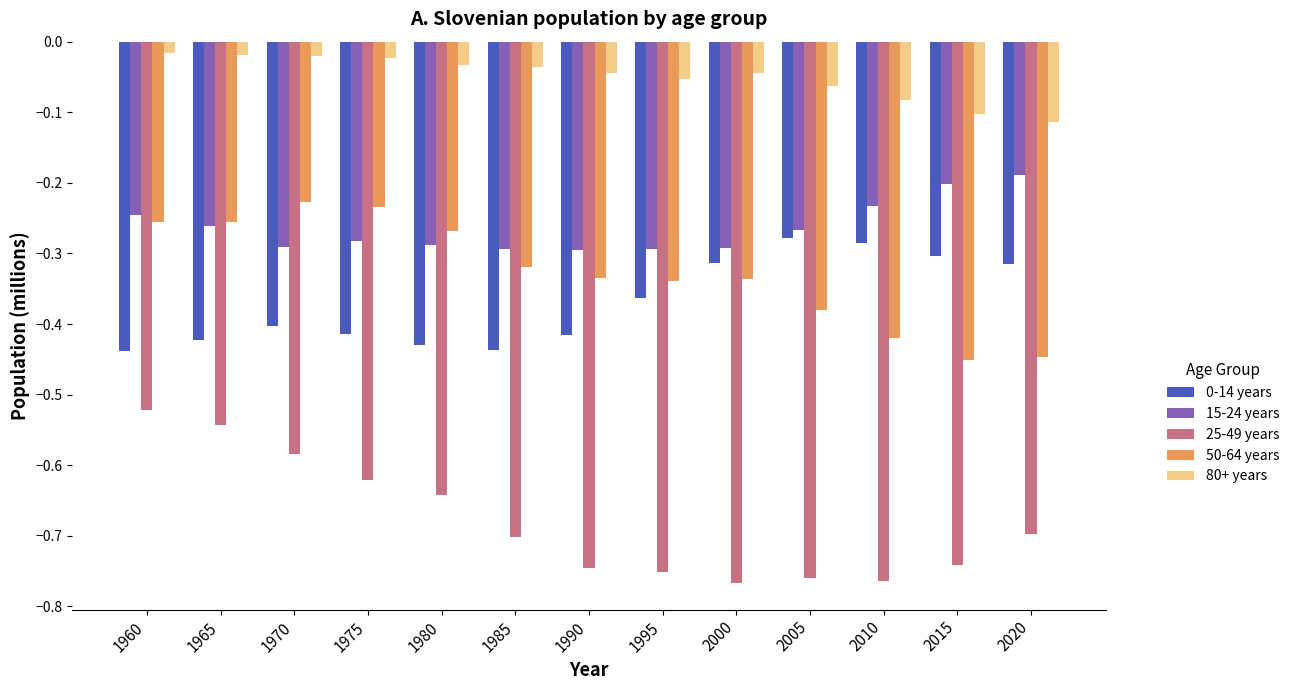

Is it true that 0-14 years equals -0.4 at 2010?

False